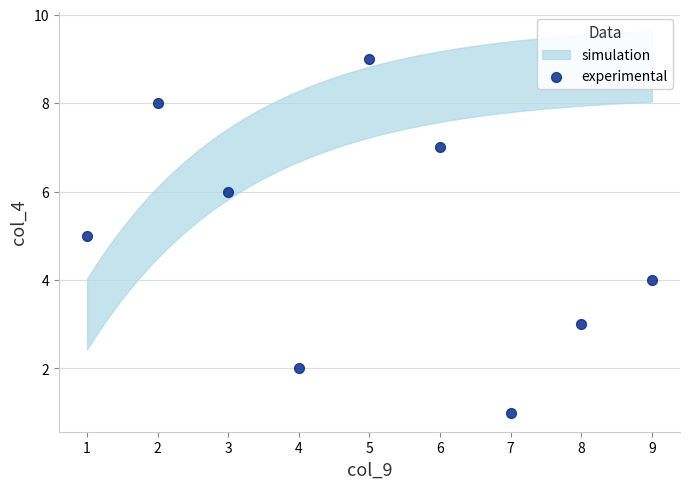

What is the range of Y values (max minus min)?

8